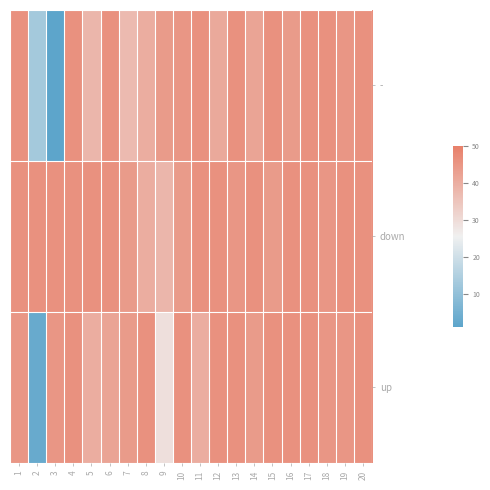

What is the spread (max minus min) of values at 9?

15